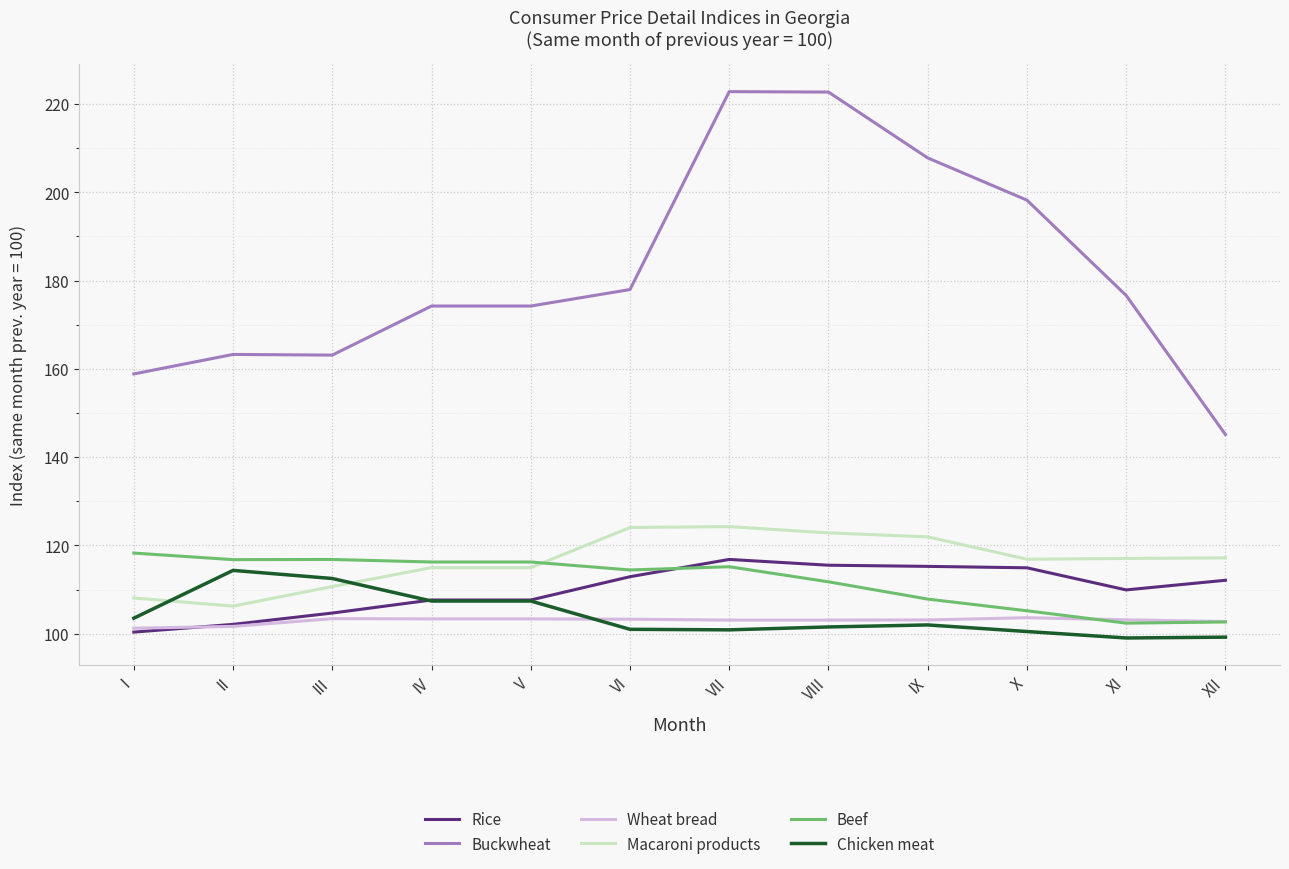

Does the chart display data point markers on the line(s)?

No